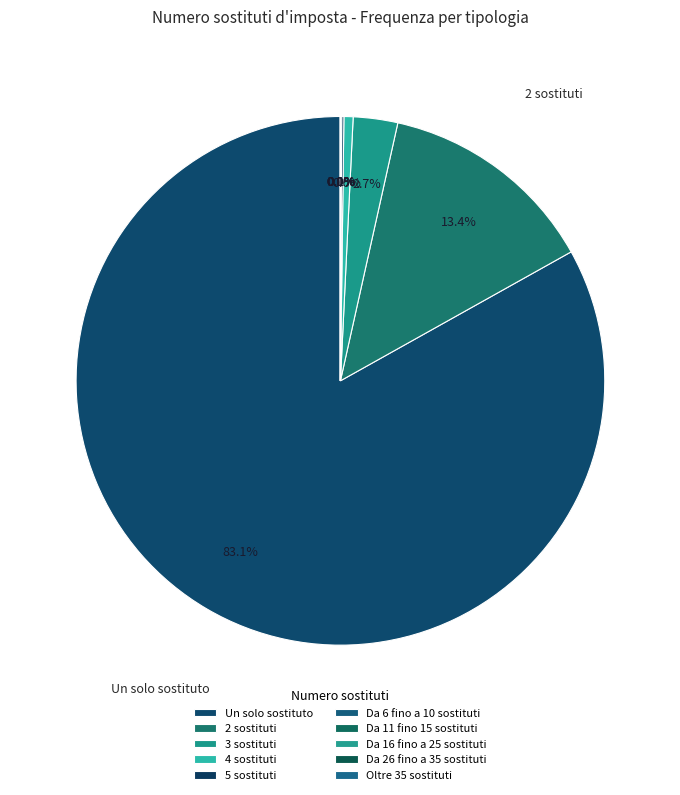

How many segments does this pie chart have?

10